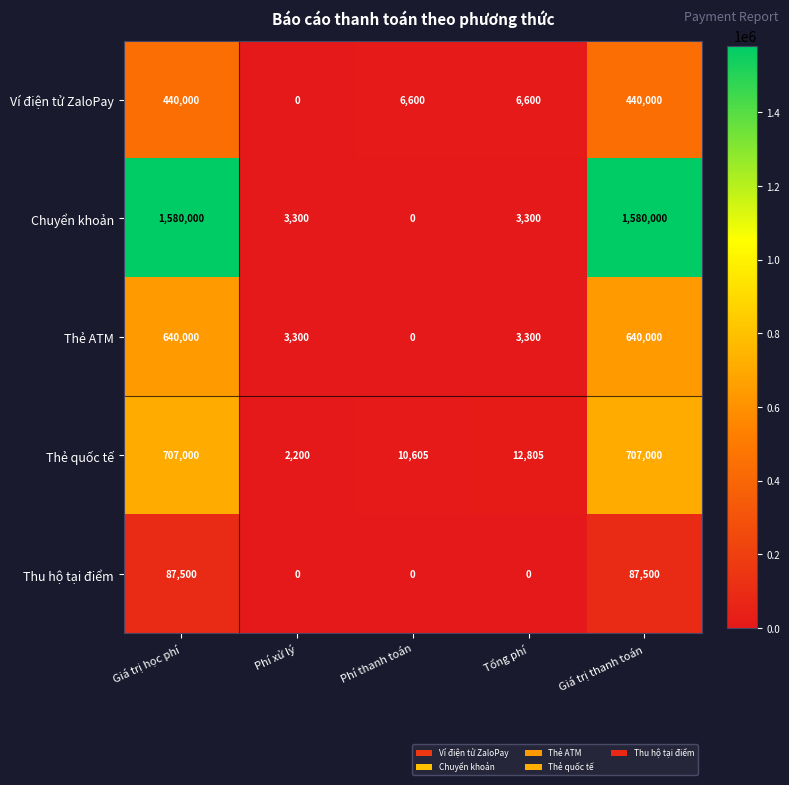

What is the total value across all series at Phí thanh toán?

17205